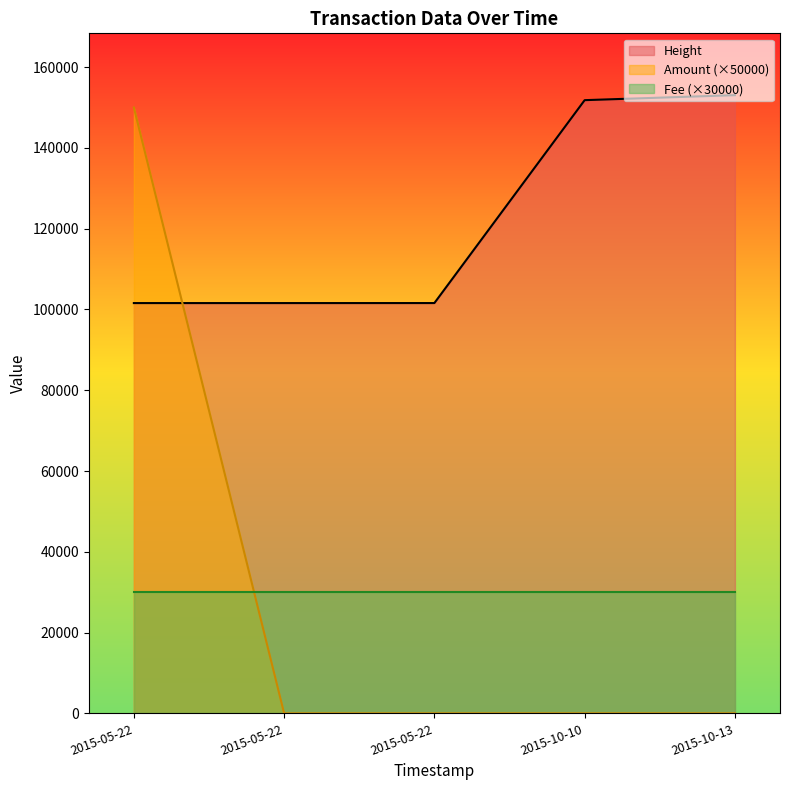

At which label is Height closest to 127317?

2015-10-10